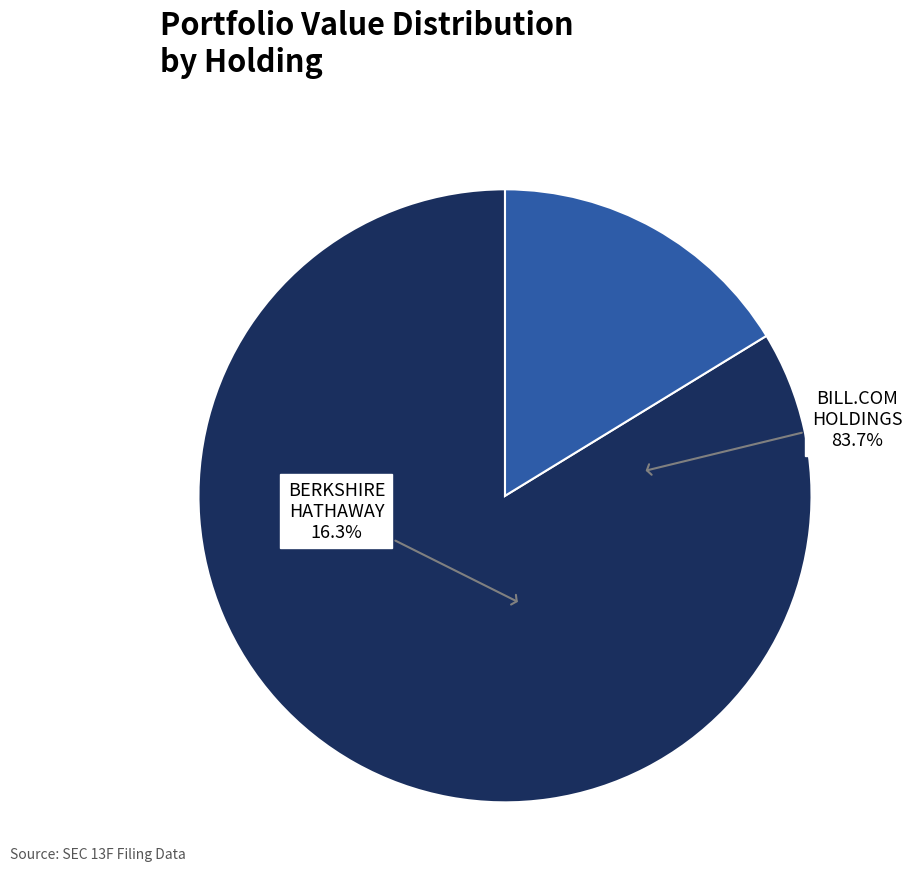

Count the number of slices in the pie.

2